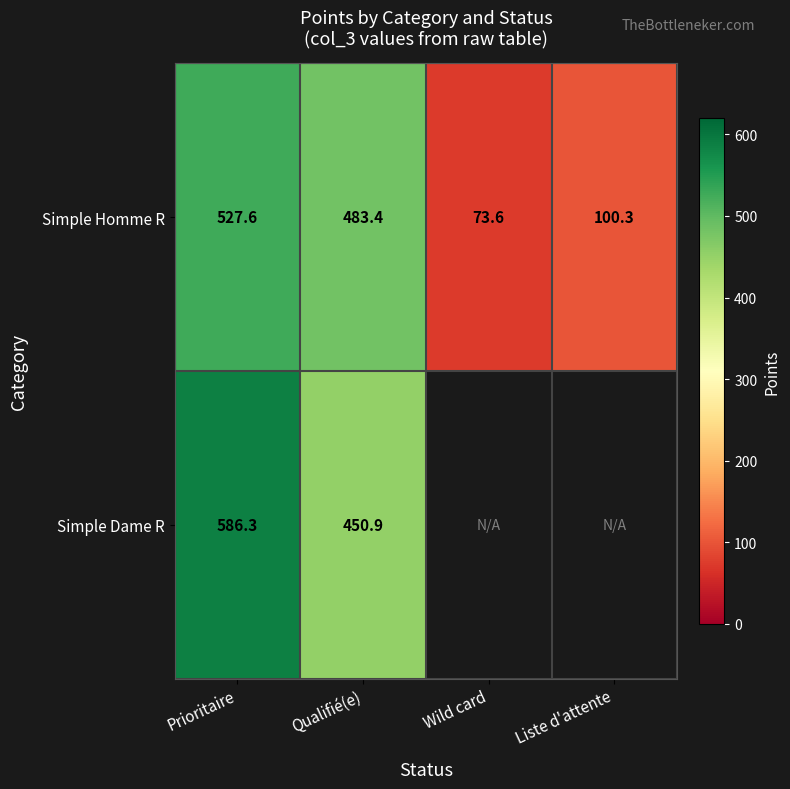

At which label is Simple Homme R closest to 300?

Qualifié(e)